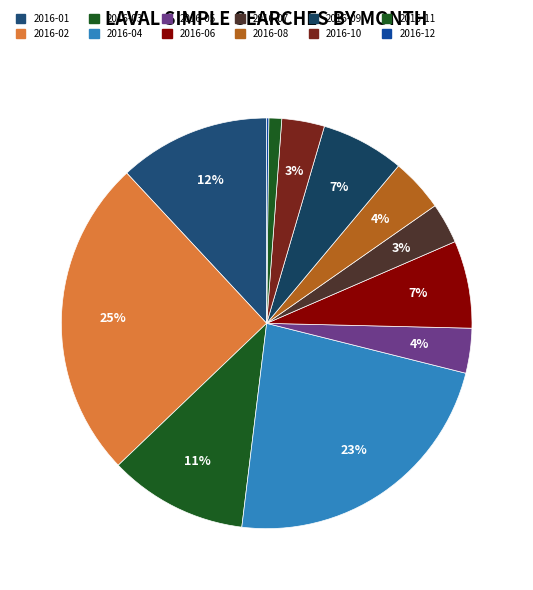

To the nearest percent, what is the difference between the largest and smallest slice percentages?

25%